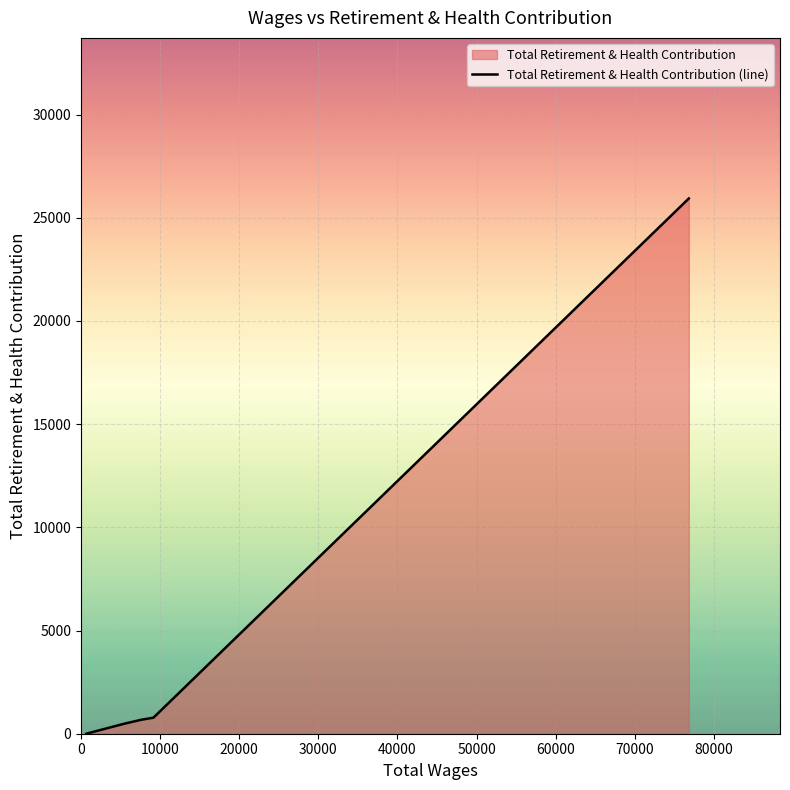

How many positive values are there?

4